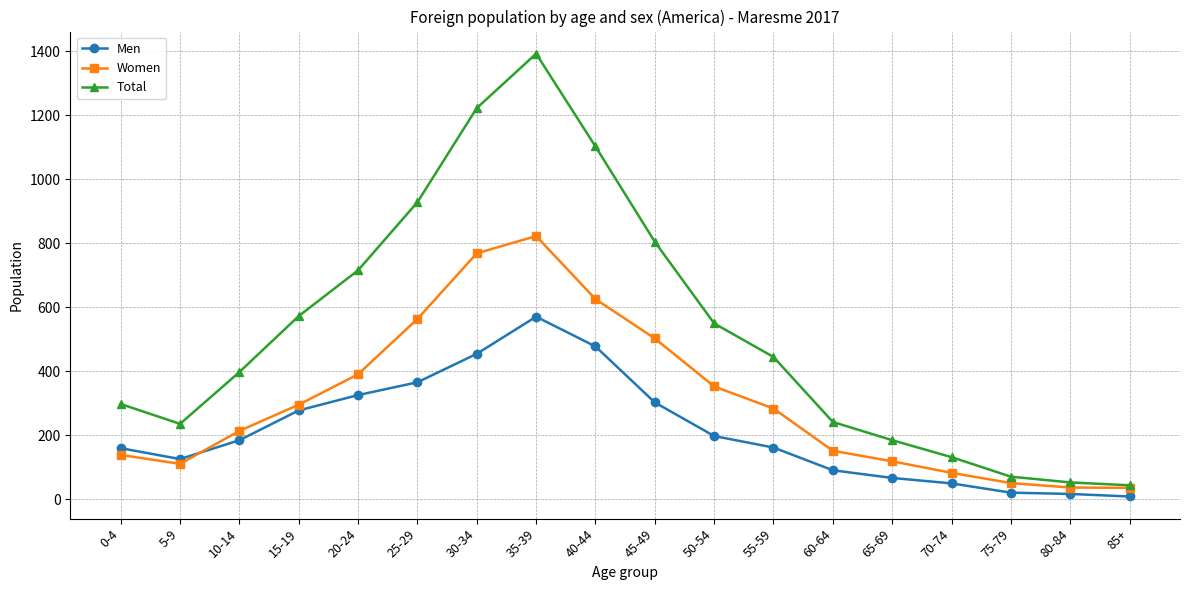

Rank the series by their average value, from lowest to highest.

Men, Women, Total